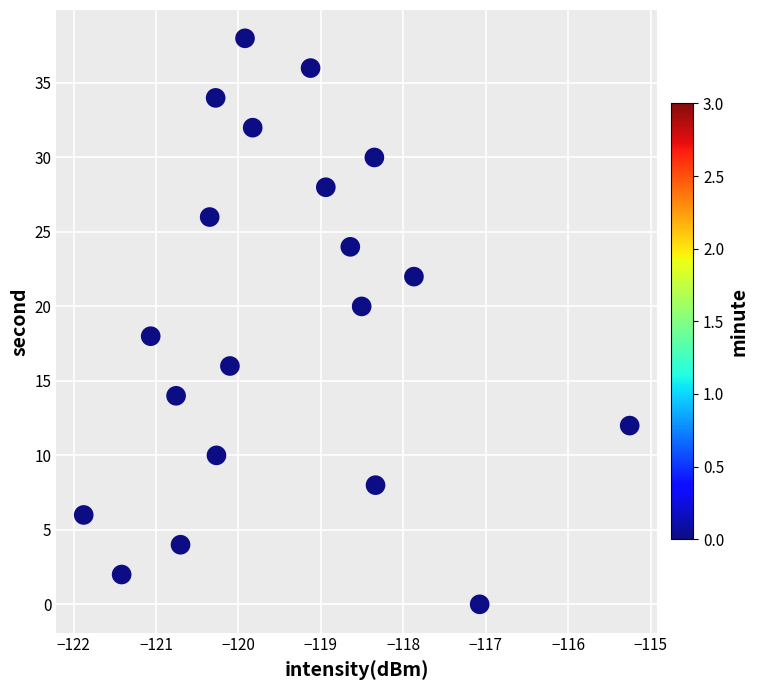

What is the range of Y values (max minus min)?

38